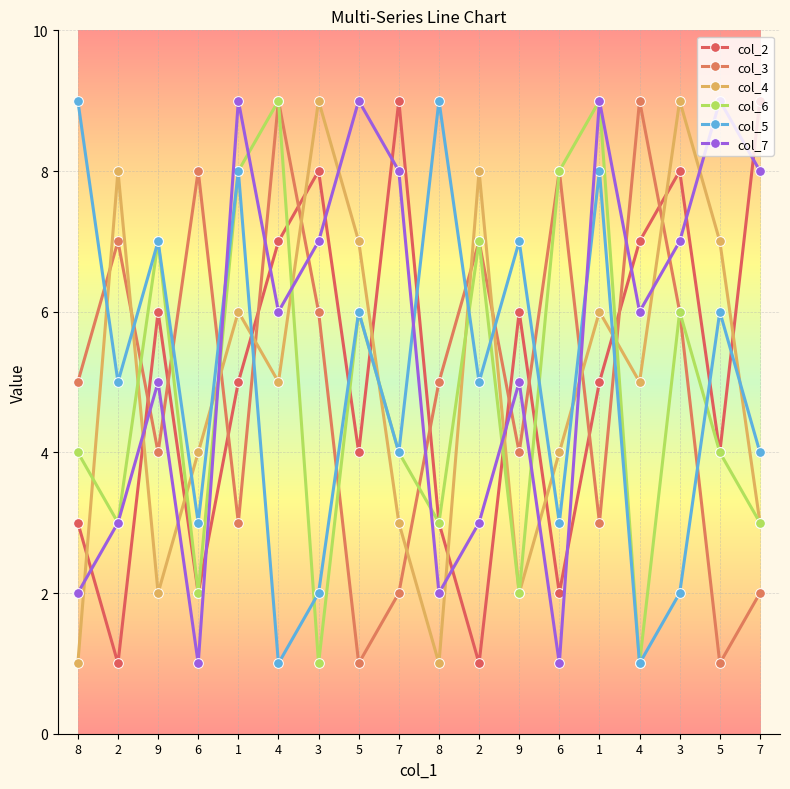

How many data points does each series have?

18